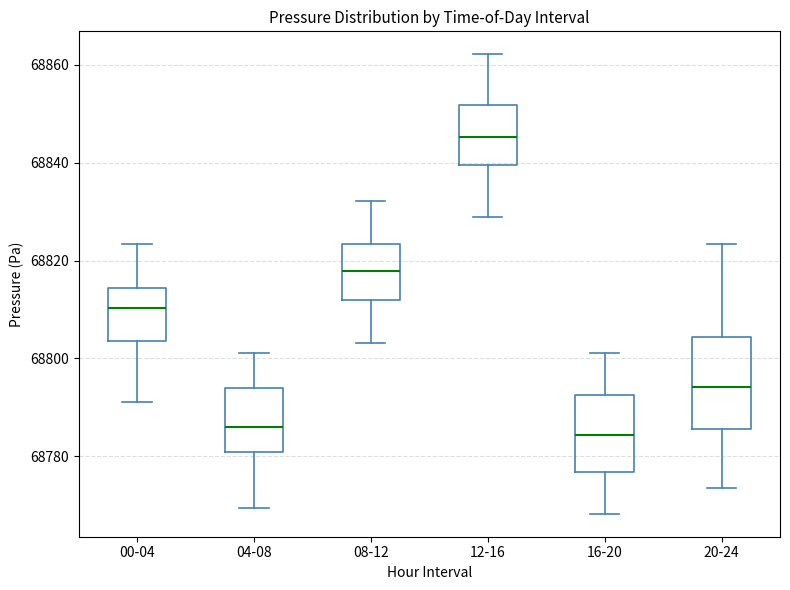

Which box's median line is the highest?

12-16